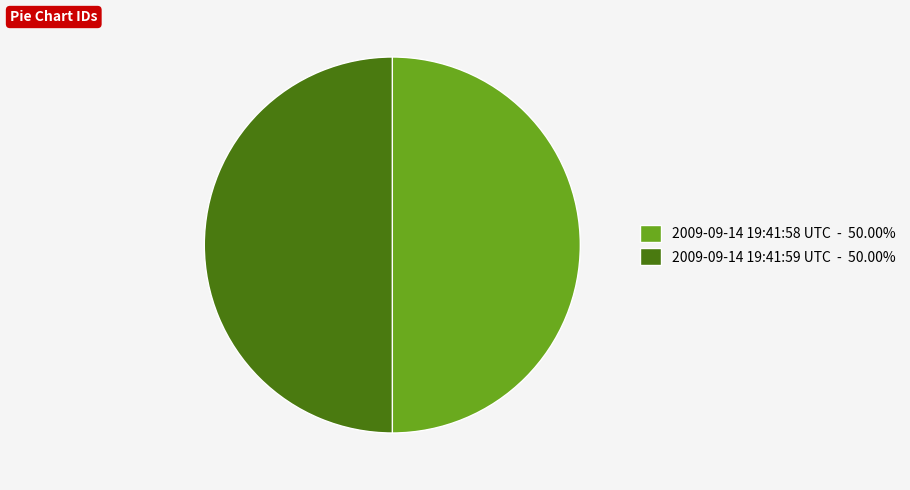

Combined, do 2009-09-14 19:41:59 UTC and 2009-09-14 19:41:58 UTC account for over 50%?

Yes